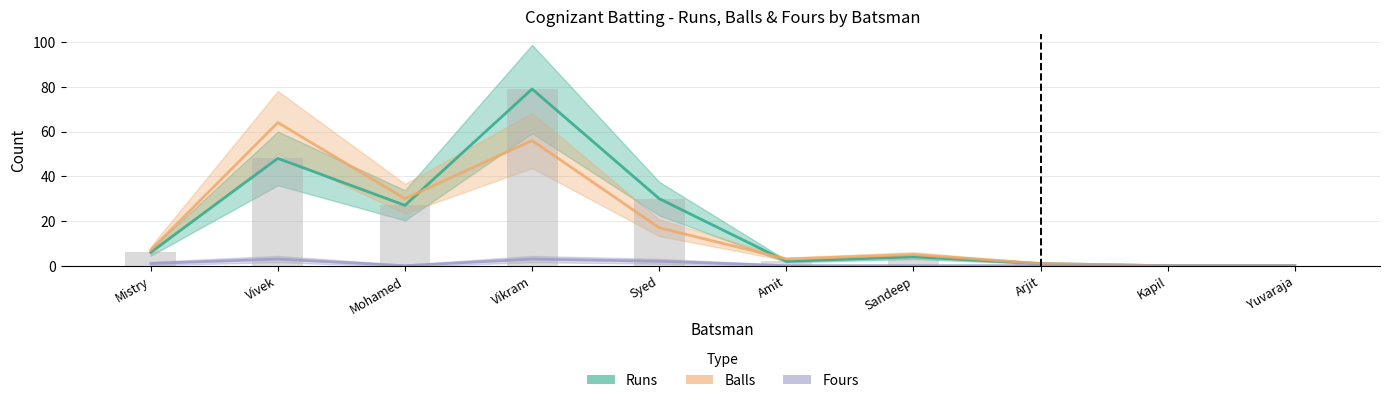

Which series changed the most between Vivek and Yuvaraja?

Balls